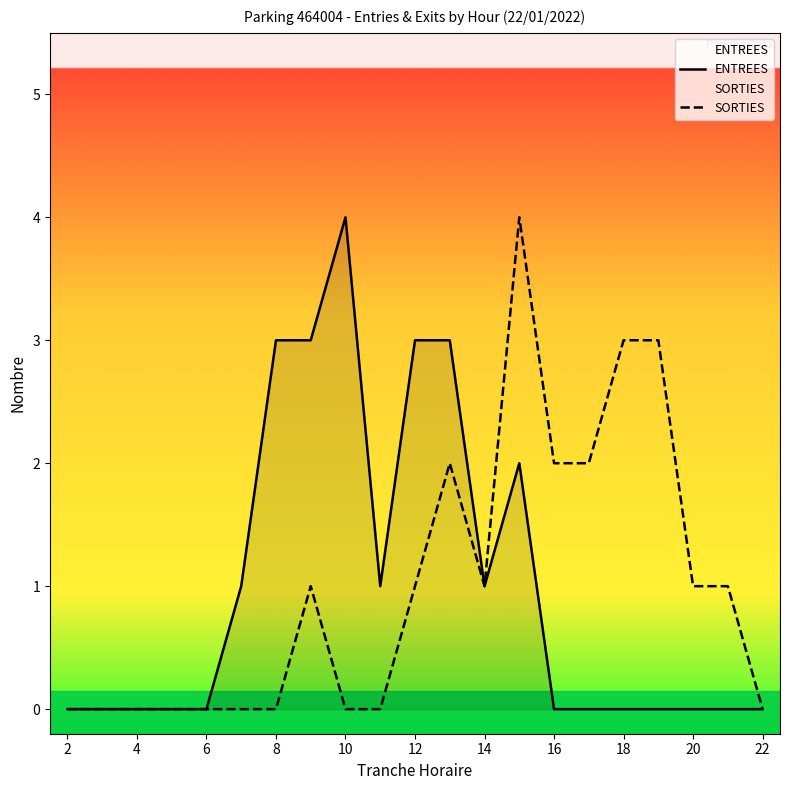

What is the approximate value of ENTREES at 10?

4